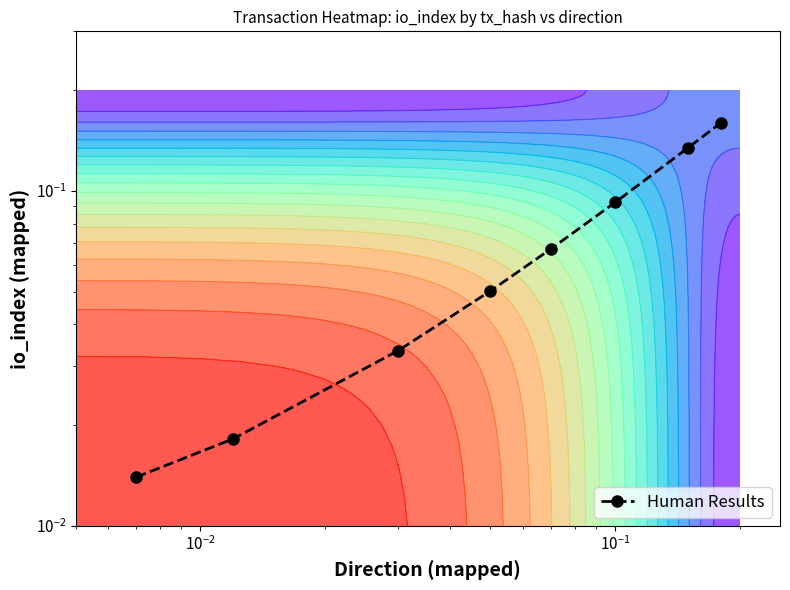

What is the maximum value shown in the chart?

0.2